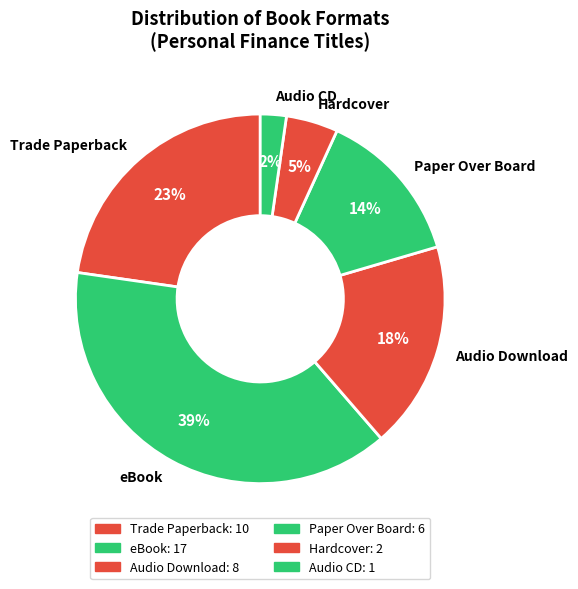

To the nearest percent, what is the average slice percentage?

17%